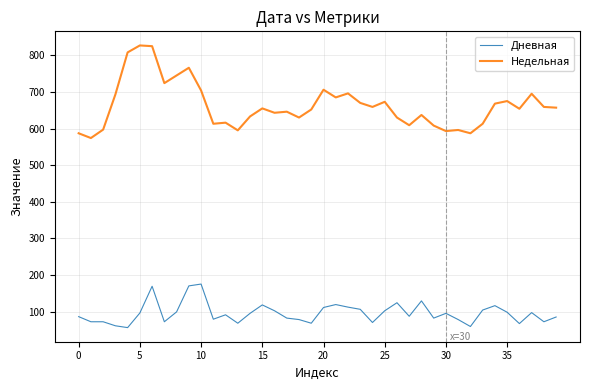

What is the minimum value shown in the chart?

56